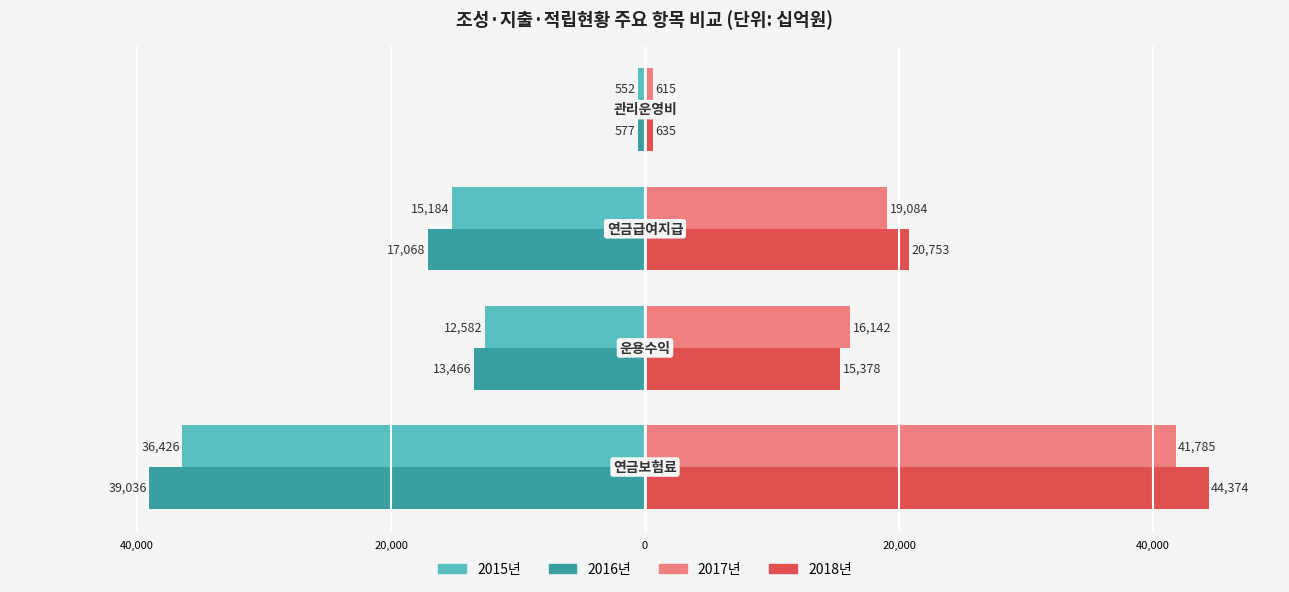

What are all the series names shown in the legend?

2015년, 2016년, 2017년, 2018년